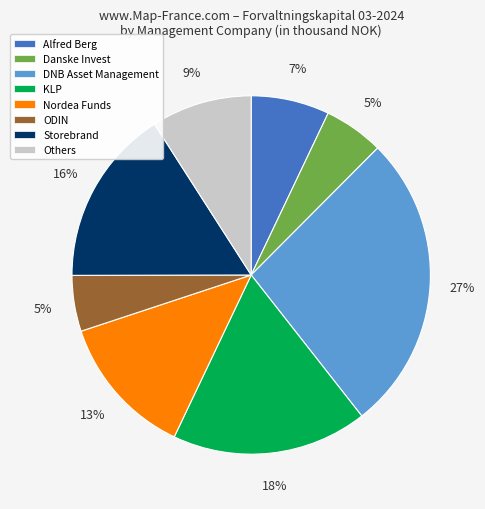

Does Nordea Funds represent more than half of the total?

No